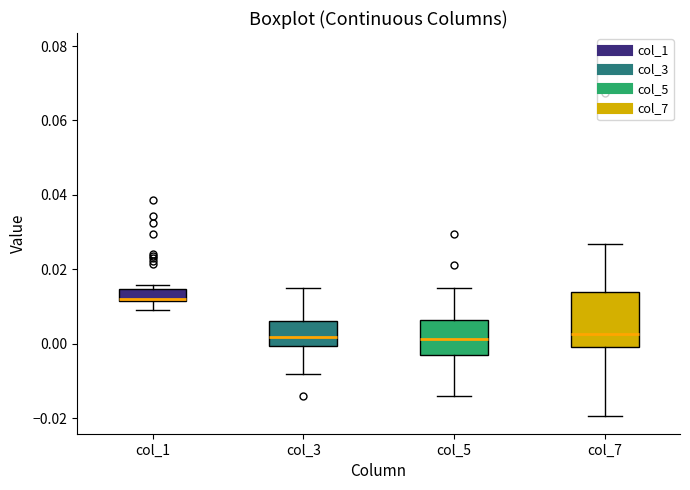

Comparing the boxes themselves (not the whiskers), which one is the tallest?

col_7